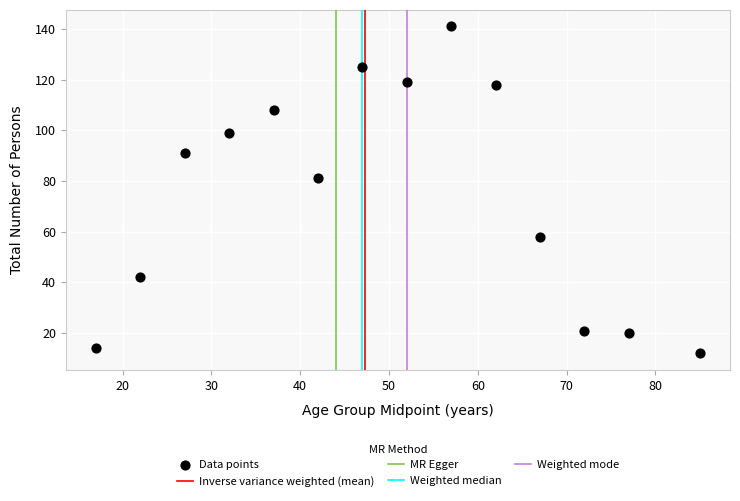

What is the range of Y values (max minus min)?

129